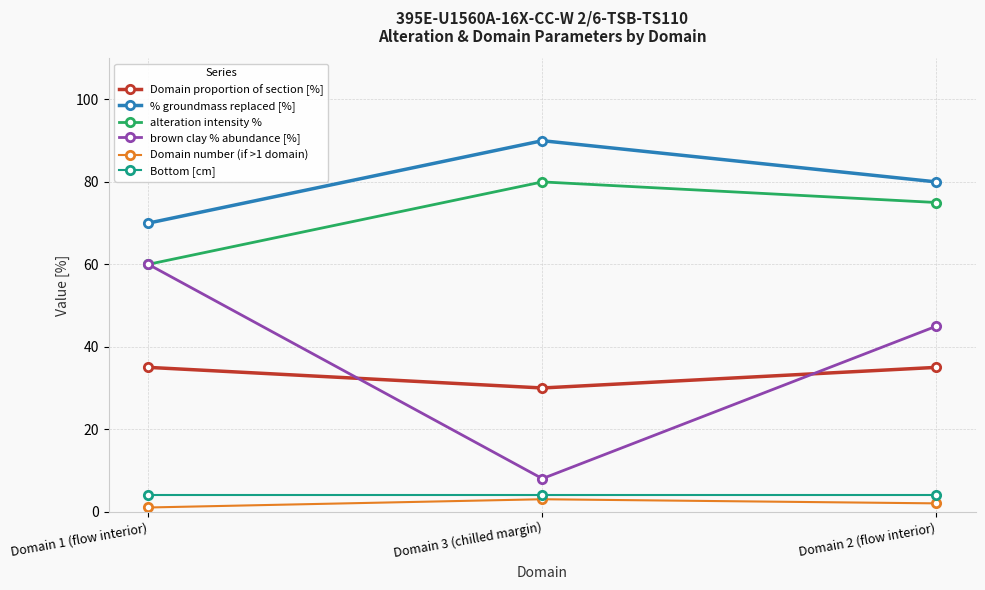

What is the label of the 2nd point from the right?

Domain 3 (chilled margin)